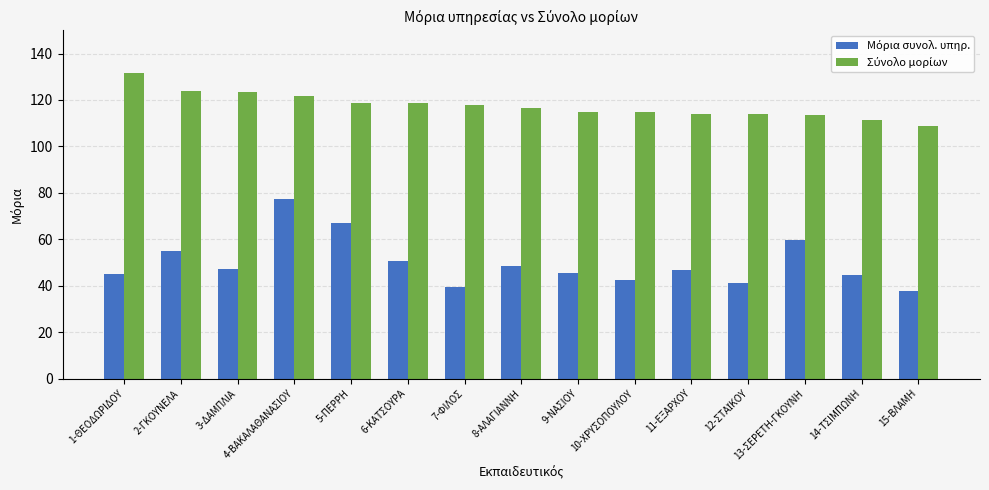

Which label corresponds to the largest value in the chart?

1-ΘΕΟΔΩΡΙΔΟΥ